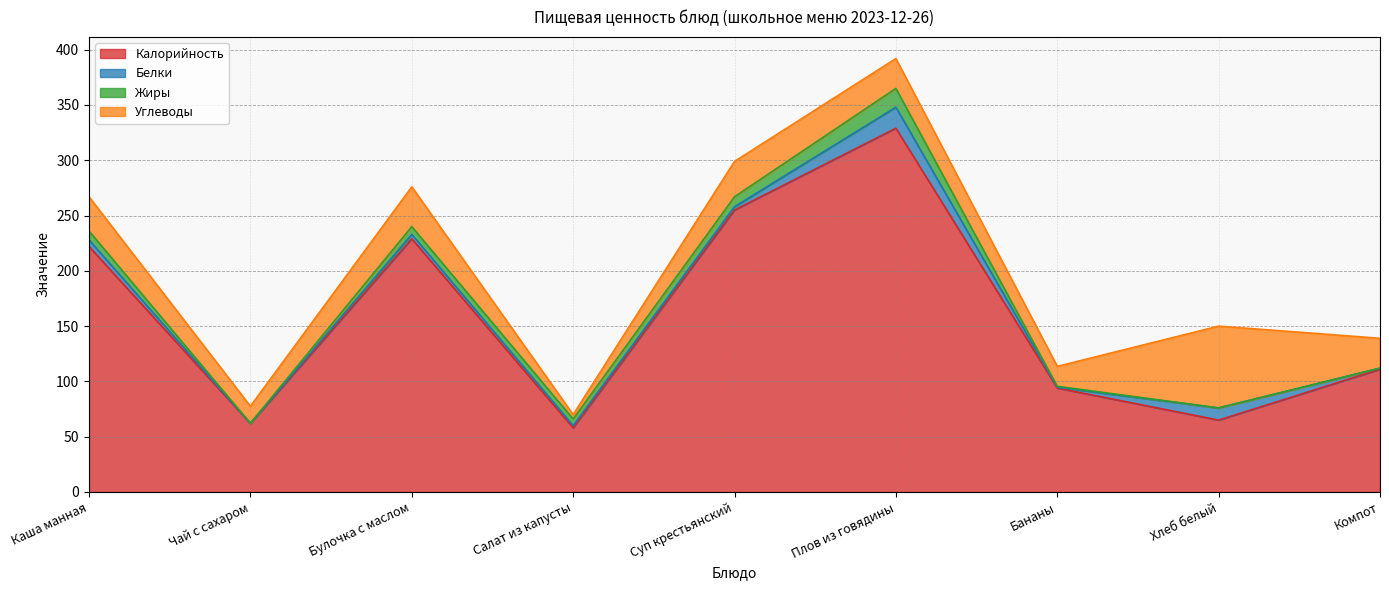

What are all the series names shown in the legend?

Калорийность, Белки, Жиры, Углеводы